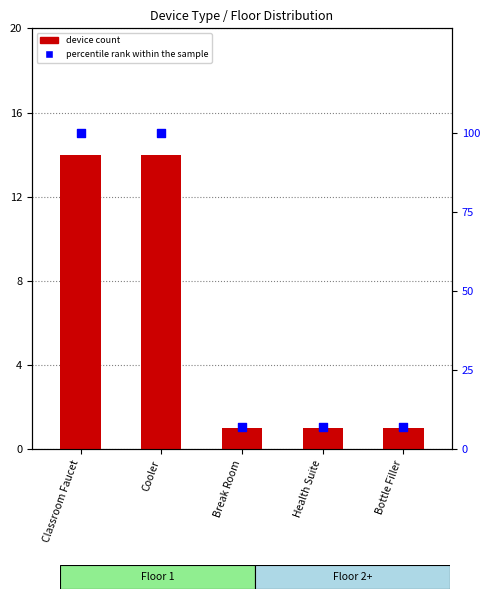

Which series reaches the maximum Y coordinate?

percentile rank within the sample